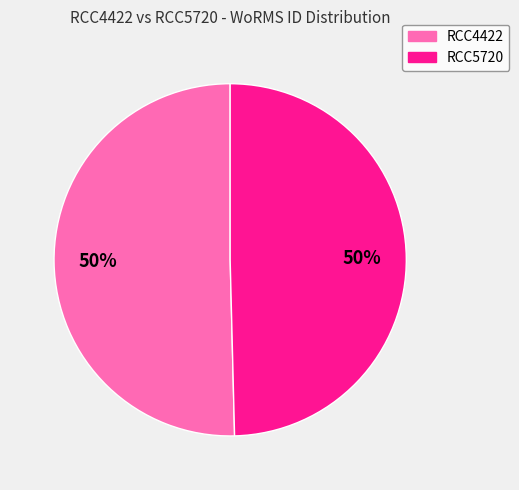

Do RCC4422 and RCC5720 together represent more than half of the pie?

Yes